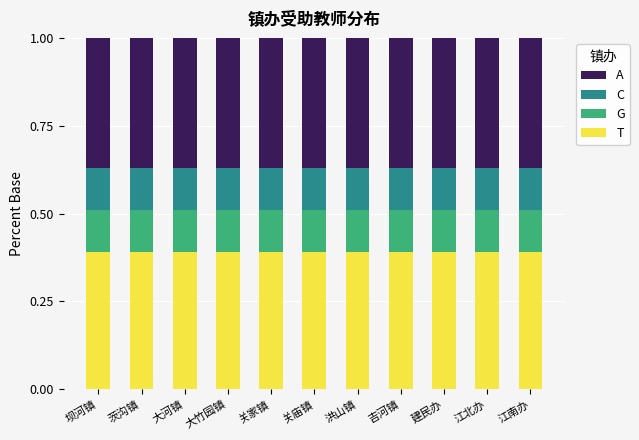

What is the total value across all series at 大河镇?

1.0